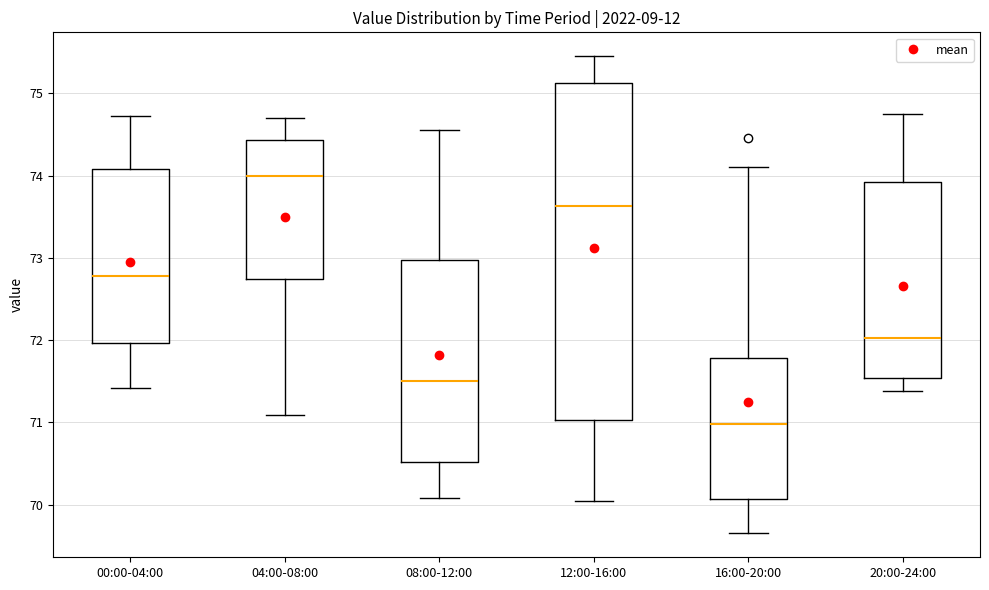

Comparing the boxes themselves (not the whiskers), which one is the tallest?

12:00-16:00